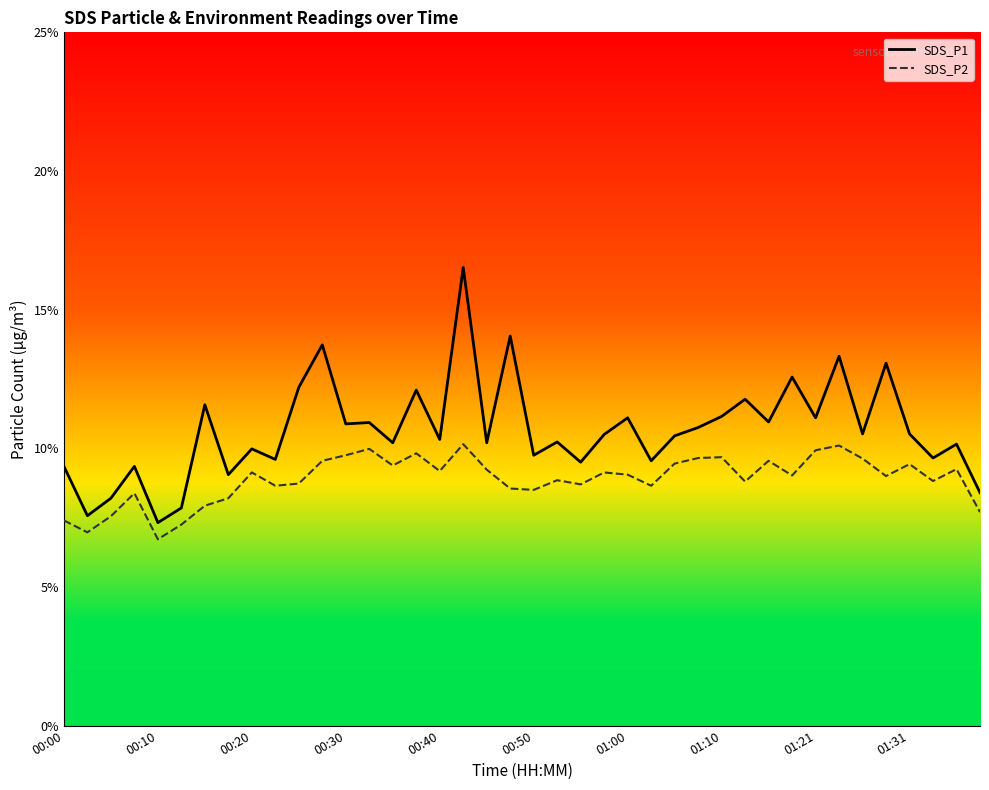

True or false: SDS_P1 has more than 0 interior local peaks.

True